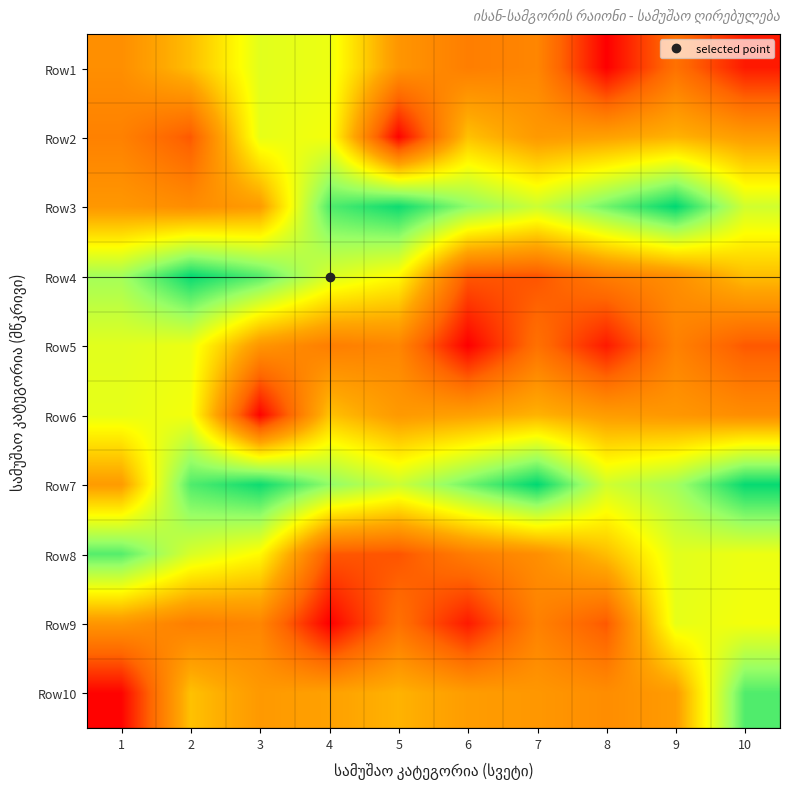

Which has a higher value, 5 or 3?

3